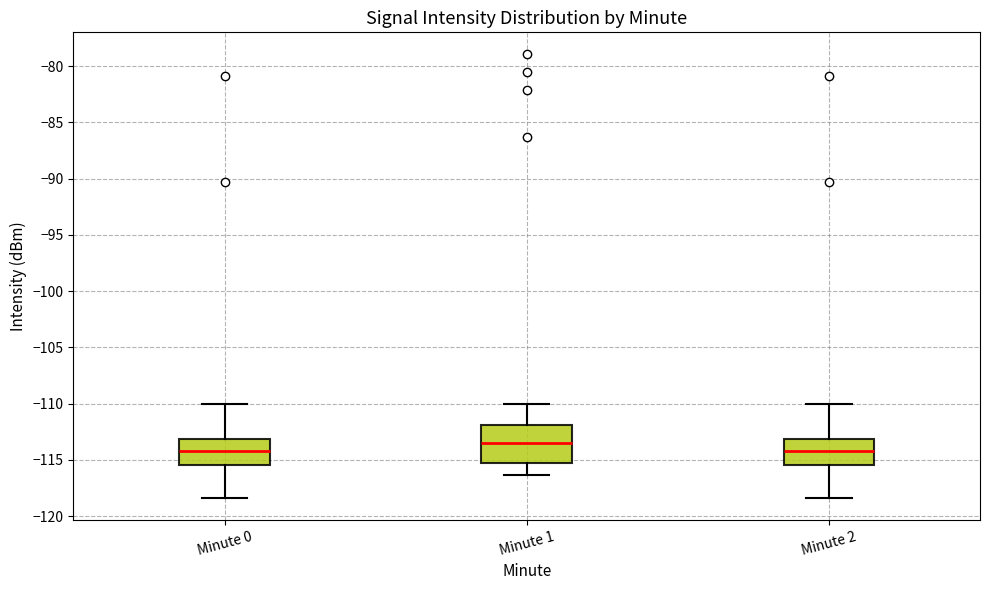

Where does the lower whisker of the box for Minute 0 end on the y-axis? The values are not printed on the chart, so give them approximately, as read against the axis.

-118.5